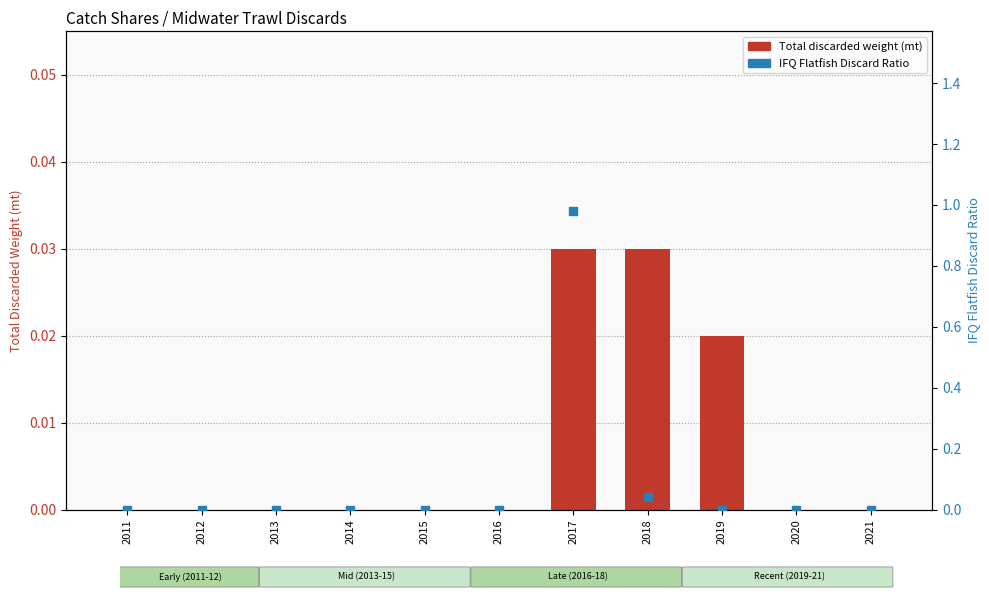

Which series contains the lowest Y value?

Total discarded weight (mt)